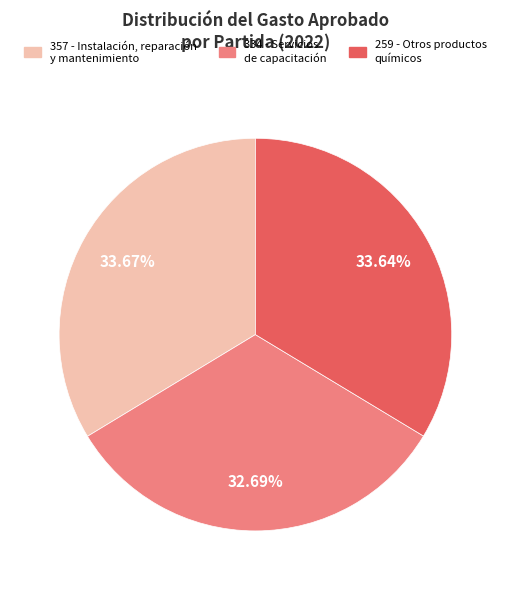

Does any single category account for the majority?

No